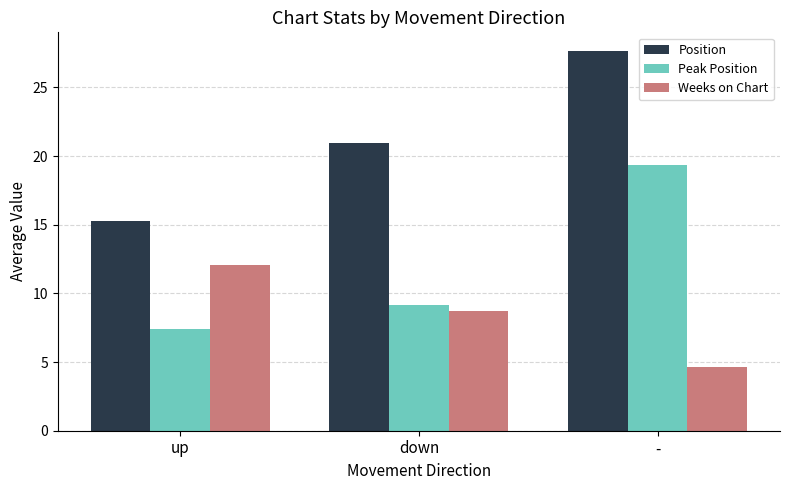

At which label is Weeks on Chart closest to 8?

down